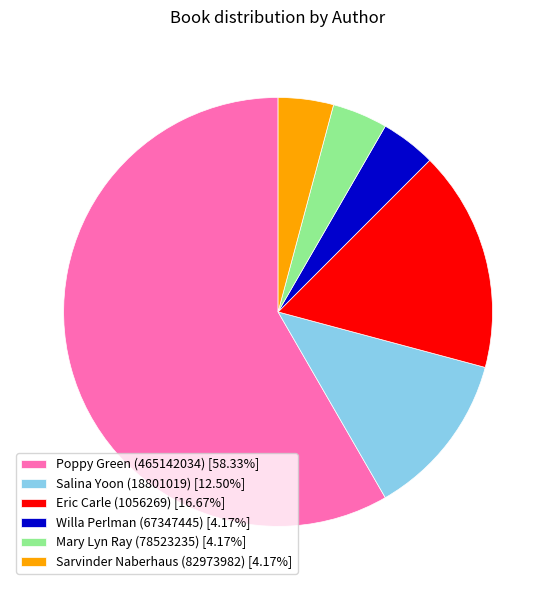

Is Poppy Green (465142034) the majority of the pie?

Yes